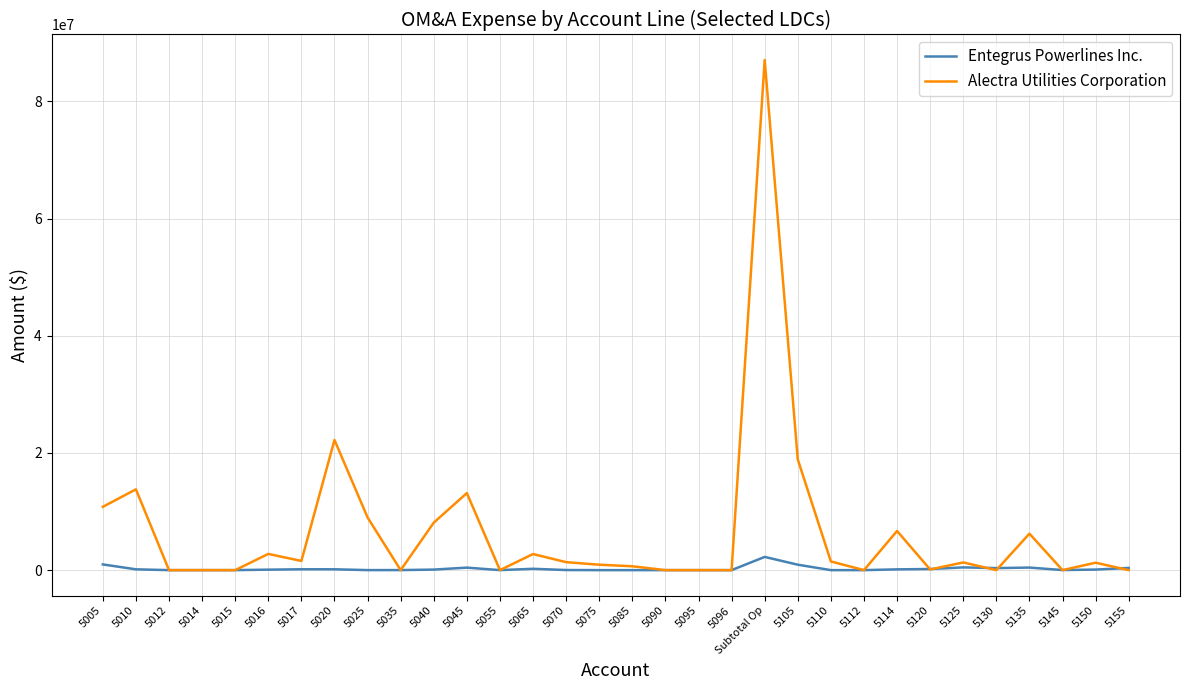

At which category is the sum across all series the highest?

Subtotal Op